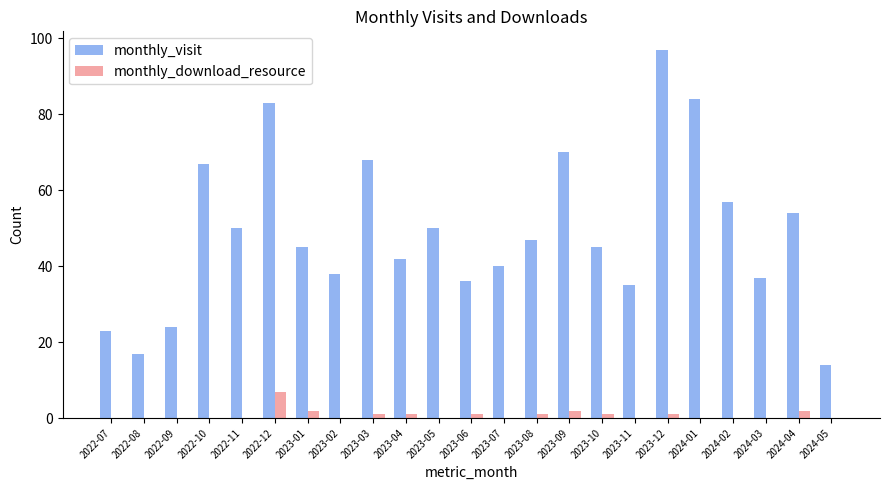

What is the sum of the monthly_visit values at 2023-07 and 2024-01?

124